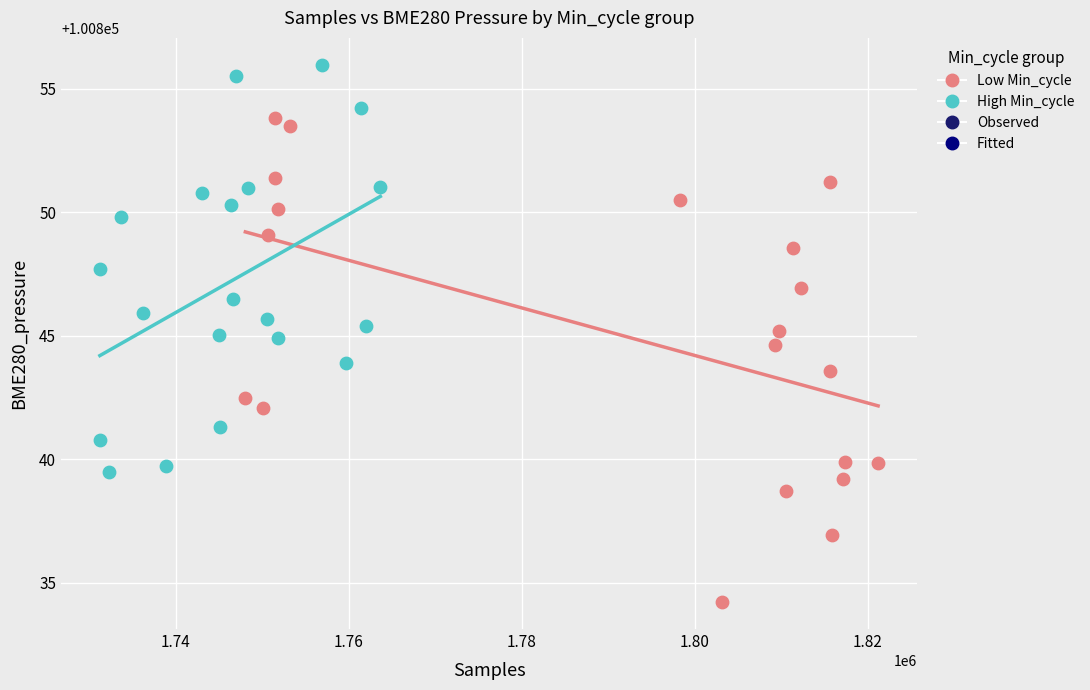

Which series contains the highest Y value?

High Min_cycle